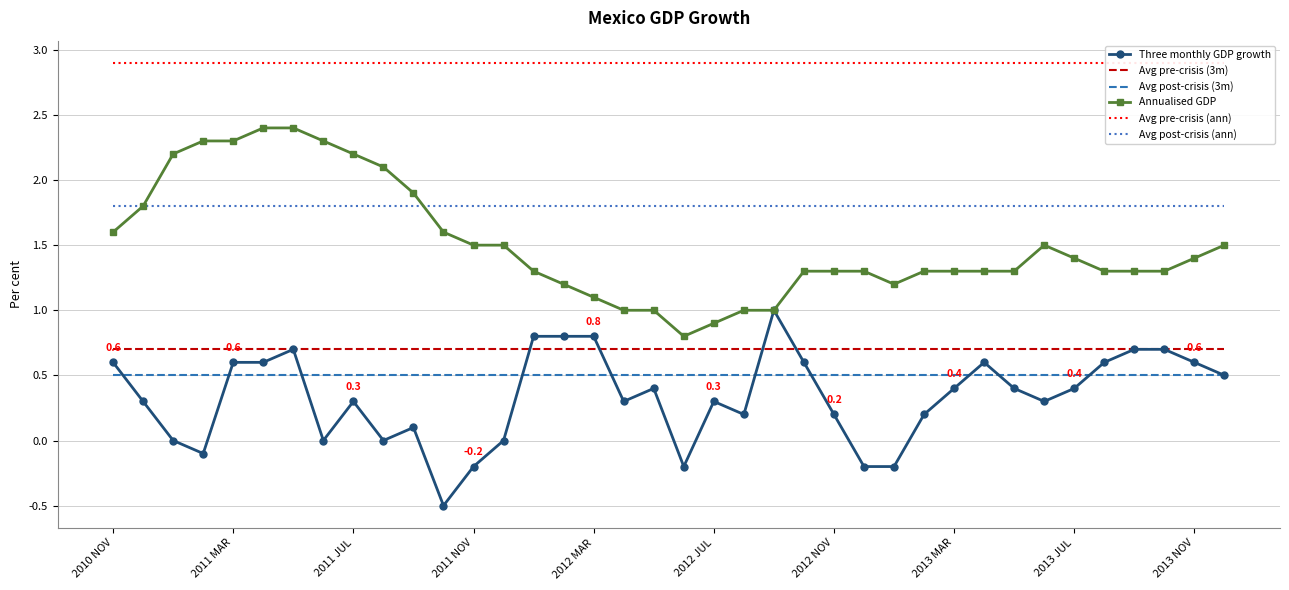

Reading left to right, transcribe all the data shown in this chart.

Three monthly GDP growth: 0.6	0.3	0.0	-0.1	0.6	0.6	0.7	0.0	0.3	0.0	0.1	-0.5	-0.2	0.0	0.8	0.8	0.8	0.3	0.4	-0.2	0.3	0.2	1.0	0.6	0.2	-0.2	-0.2	0.2	0.4	0.6	0.4	0.3	0.4	0.6	0.7	0.7	0.6	0.5
Avg pre-crisis (3m): 0.7	0.7	0.7	0.7	0.7	0.7	0.7	0.7	0.7	0.7	0.7	0.7	0.7	0.7	0.7	0.7	0.7	0.7	0.7	0.7	0.7	0.7	0.7	0.7	0.7	0.7	0.7	0.7	0.7	0.7	0.7	0.7	0.7	0.7	0.7	0.7	0.7	0.7
Avg post-crisis (3m): 0.5	0.5	0.5	0.5	0.5	0.5	0.5	0.5	0.5	0.5	0.5	0.5	0.5	0.5	0.5	0.5	0.5	0.5	0.5	0.5	0.5	0.5	0.5	0.5	0.5	0.5	0.5	0.5	0.5	0.5	0.5	0.5	0.5	0.5	0.5	0.5	0.5	0.5
Annualised GDP: 1.6	1.8	2.2	2.3	2.3	2.4	2.4	2.3	2.2	2.1	1.9	1.6	1.5	1.5	1.3	1.2	1.1	1.0	1.0	0.8	0.9	1.0	1.0	1.3	1.3	1.3	1.2	1.3	1.3	1.3	1.3	1.5	1.4	1.3	1.3	1.3	1.4	1.5
Avg pre-crisis (ann): 2.9	2.9	2.9	2.9	2.9	2.9	2.9	2.9	2.9	2.9	2.9	2.9	2.9	2.9	2.9	2.9	2.9	2.9	2.9	2.9	2.9	2.9	2.9	2.9	2.9	2.9	2.9	2.9	2.9	2.9	2.9	2.9	2.9	2.9	2.9	2.9	2.9	2.9
Avg post-crisis (ann): 1.8	1.8	1.8	1.8	1.8	1.8	1.8	1.8	1.8	1.8	1.8	1.8	1.8	1.8	1.8	1.8	1.8	1.8	1.8	1.8	1.8	1.8	1.8	1.8	1.8	1.8	1.8	1.8	1.8	1.8	1.8	1.8	1.8	1.8	1.8	1.8	1.8	1.8